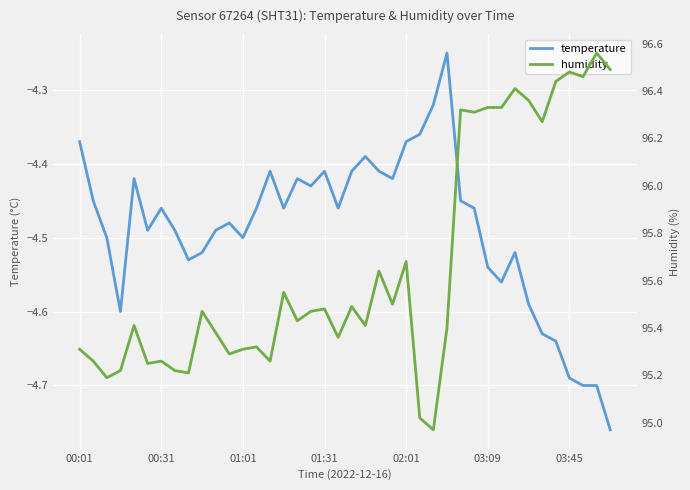

Between 01:01 and 8, which series saw the biggest shift?

temperature